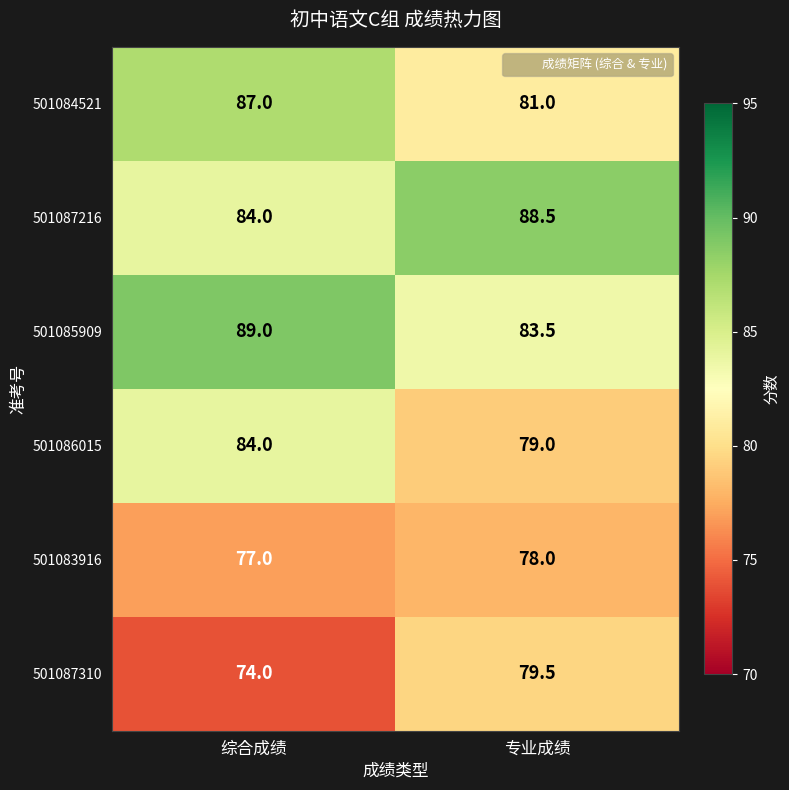

True or false: 501086015 has a value of 55.9 at 综合成绩.

False